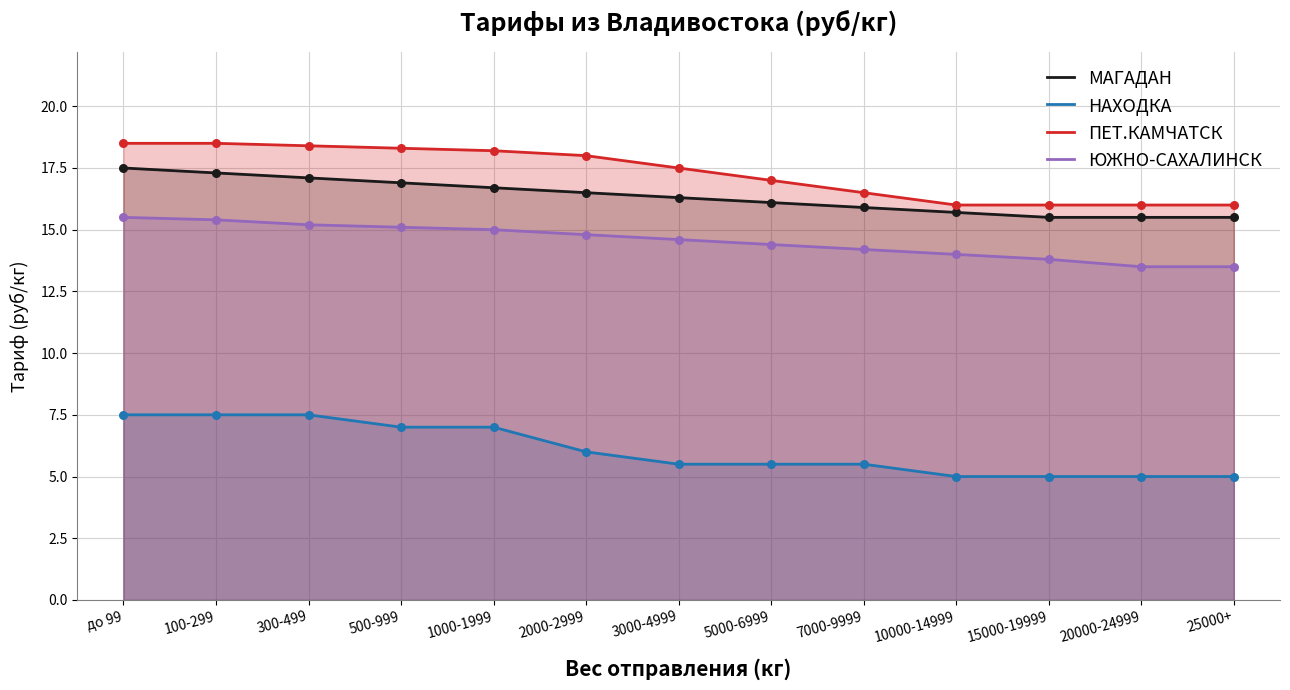

At which category is the sum across all series the highest?

до 99